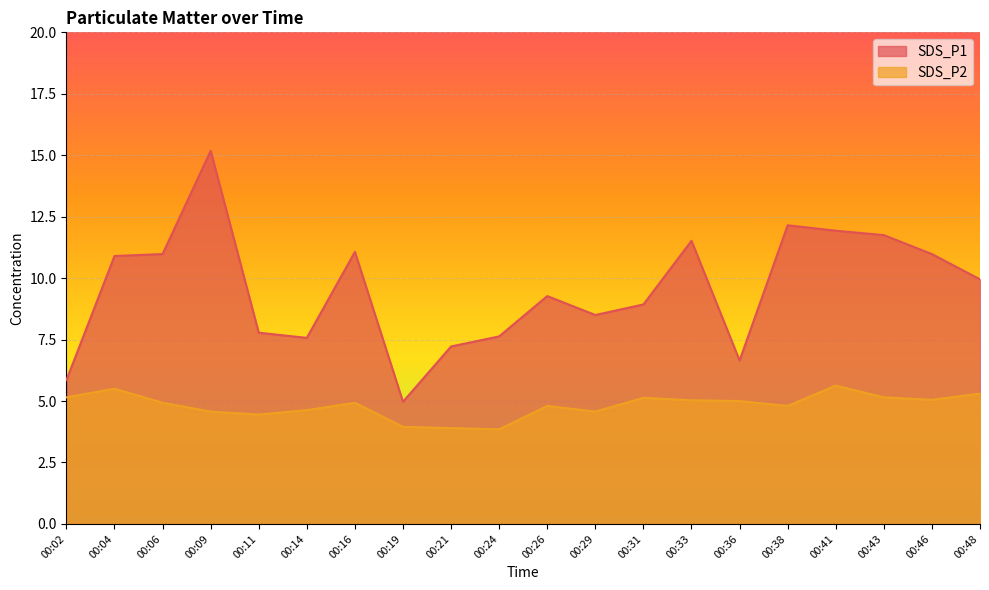

Between 00:43 and 00:09, which is larger?

00:09